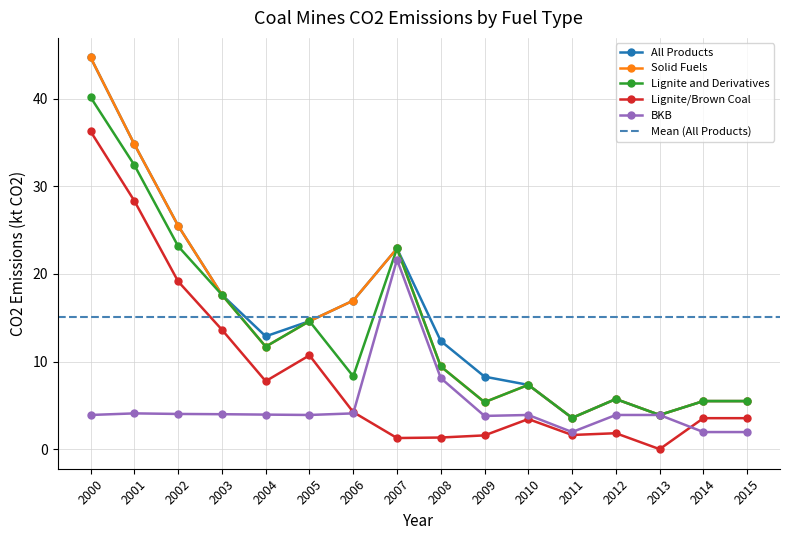

True or false: All Products has a value of 14.6 at 2005.

True